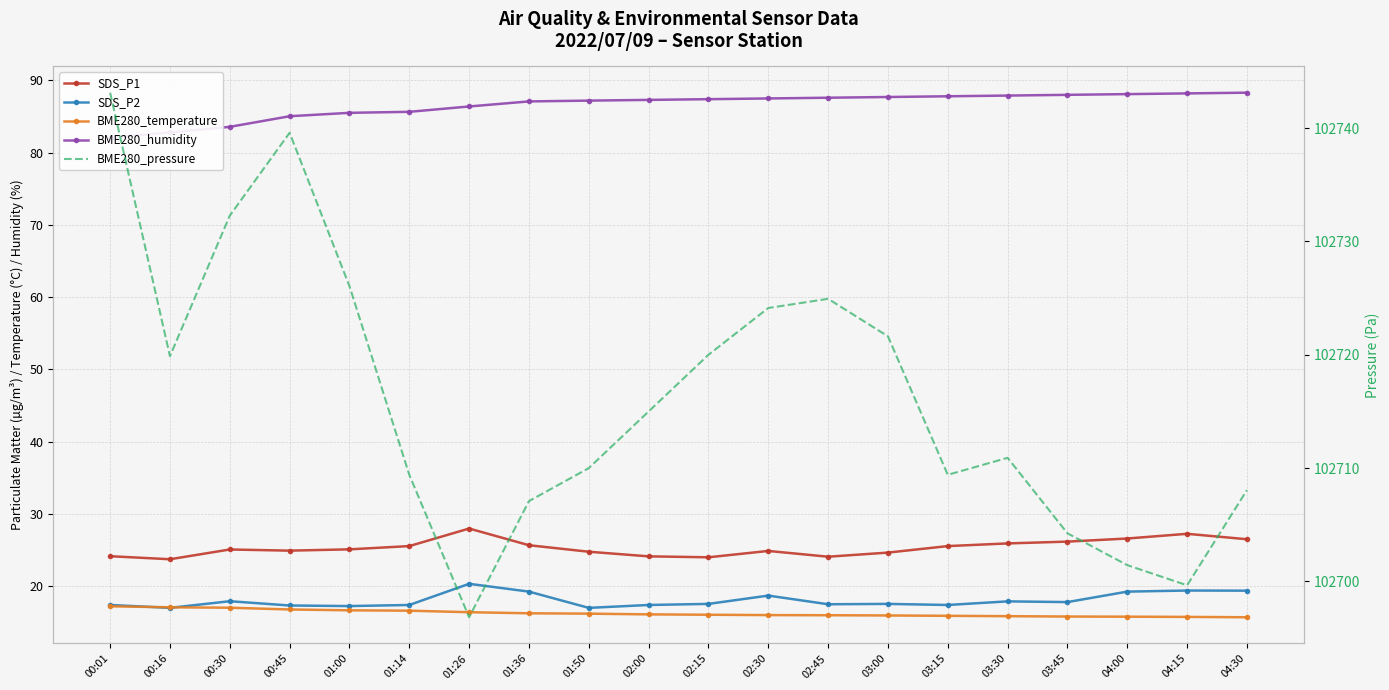

Reading right to left, list all the values displayed in this chart.

SDS_P1: 26.5	27.2	26.6	26.2	25.9	25.6	24.6	24.1	24.9	24.0	24.1	24.8	25.7	28.0	25.6	25.1	24.9	25.1	23.7	24.1
SDS_P2: 19.4	19.4	19.2	17.8	17.9	17.4	17.6	17.5	18.7	17.6	17.4	17.0	19.2	20.3	17.4	17.2	17.3	17.9	17.0	17.4
BME280_temperature: 15.7	15.8	15.8	15.8	15.8	15.9	15.9	16.0	16.0	16.1	16.1	16.2	16.2	16.4	16.6	16.7	16.8	17.0	17.1	17.2
BME280_humidity: 88.3	88.2	88.1	88.0	87.9	87.8	87.7	87.6	87.5	87.4	87.3	87.2	87.1	86.4	85.7	85.5	85.0	83.6	82.8	82.1
BME280_pressure: 102708.1	102699.7	102701.4	102704.2	102710.9	102709.4	102721.6	102724.9	102724.1	102720.0	102715.0	102710.0	102707.1	102696.8	102709.4	102726.1	102739.6	102732.3	102719.9	102743.1